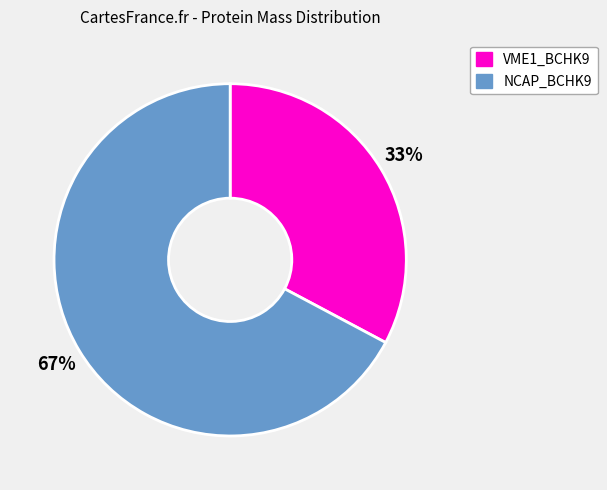

The NCAP_BCHK9 slice represents 67% of the pie. True or false?

True